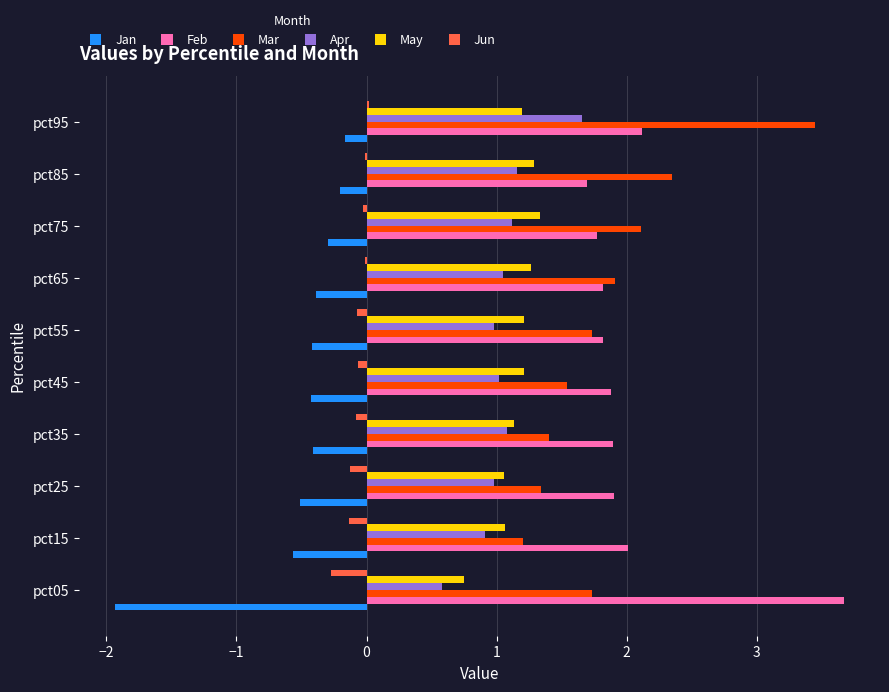

What is the maximum value shown in the chart?

3.7